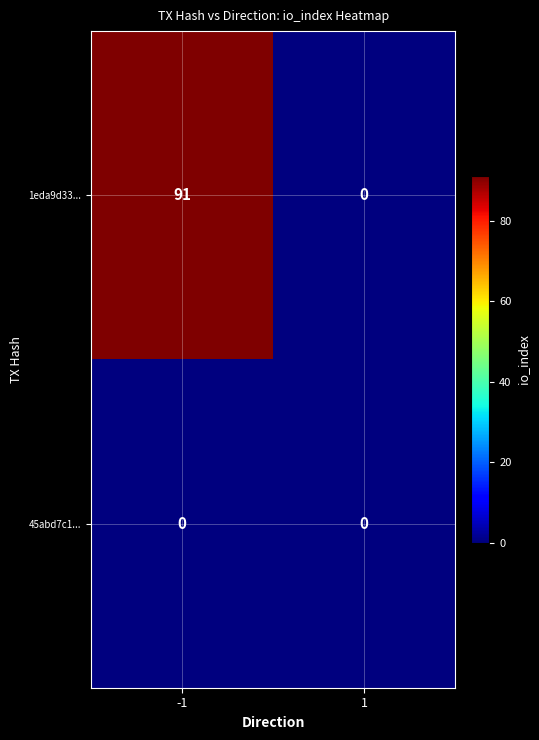

What is the highest value of the 1eda9d33... series?

91